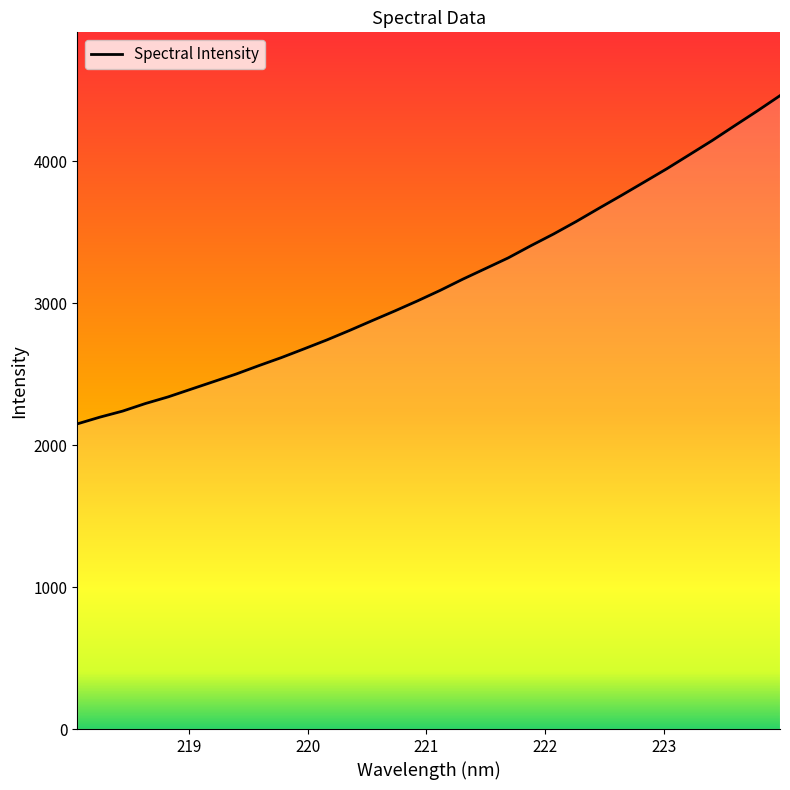

What is the maximum value shown in the chart?

4461.7